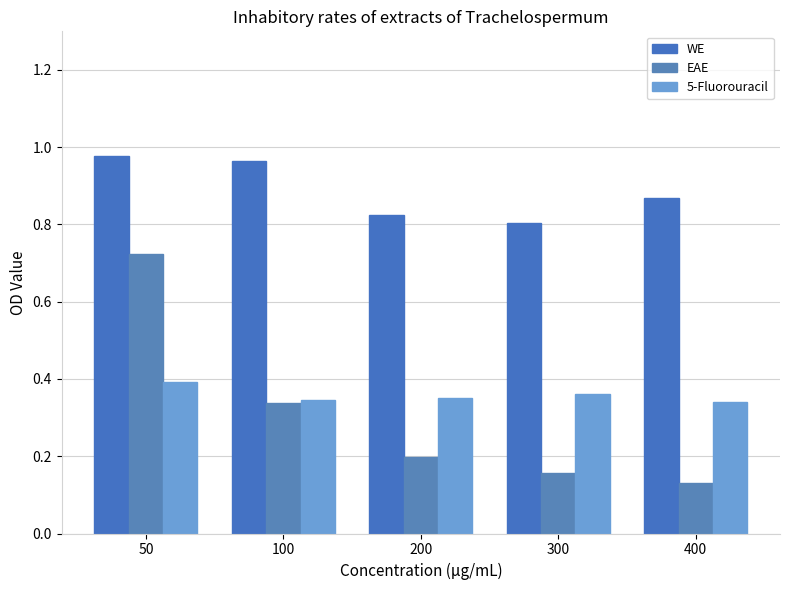

At which label is WE closest to 0?

300